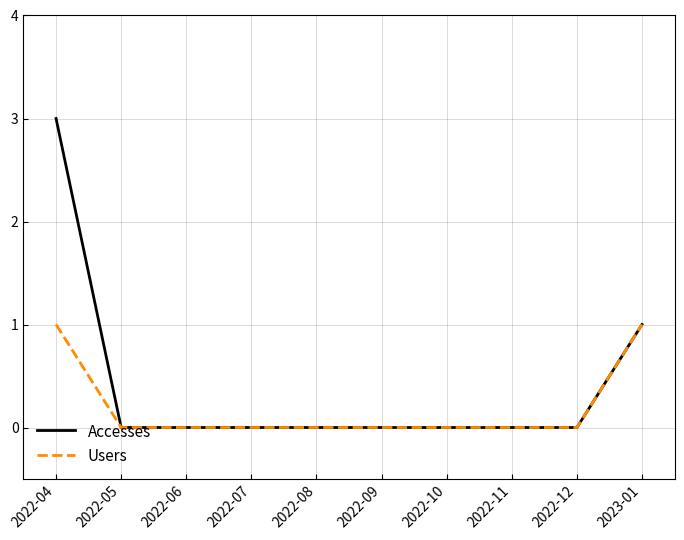

The value of Users at 2022-04 is 1. True or false?

True